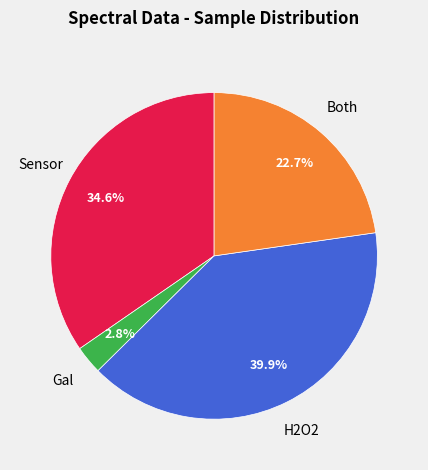

What is the largest slice in the pie chart?

H2O2